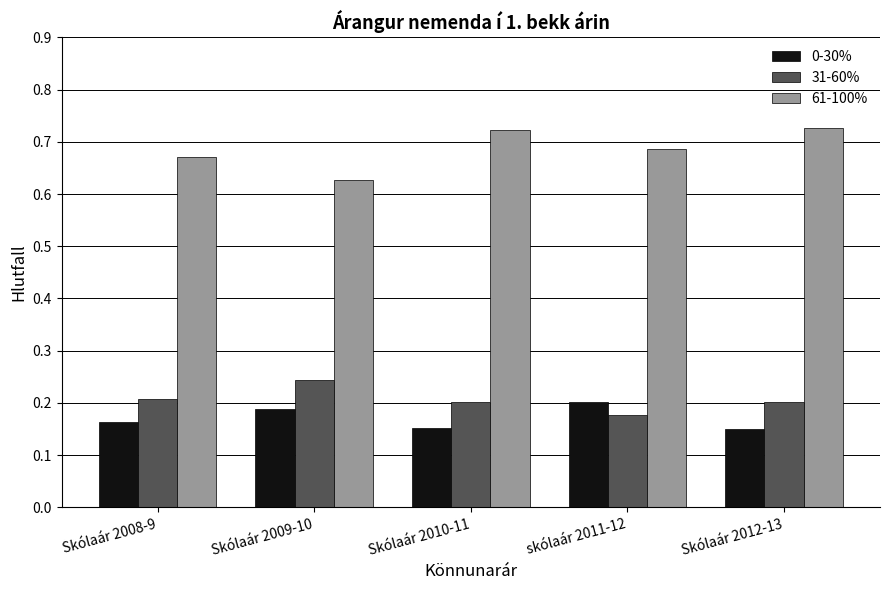

What is the spread (max minus min) of values at skólaár 2011-12?

0.5